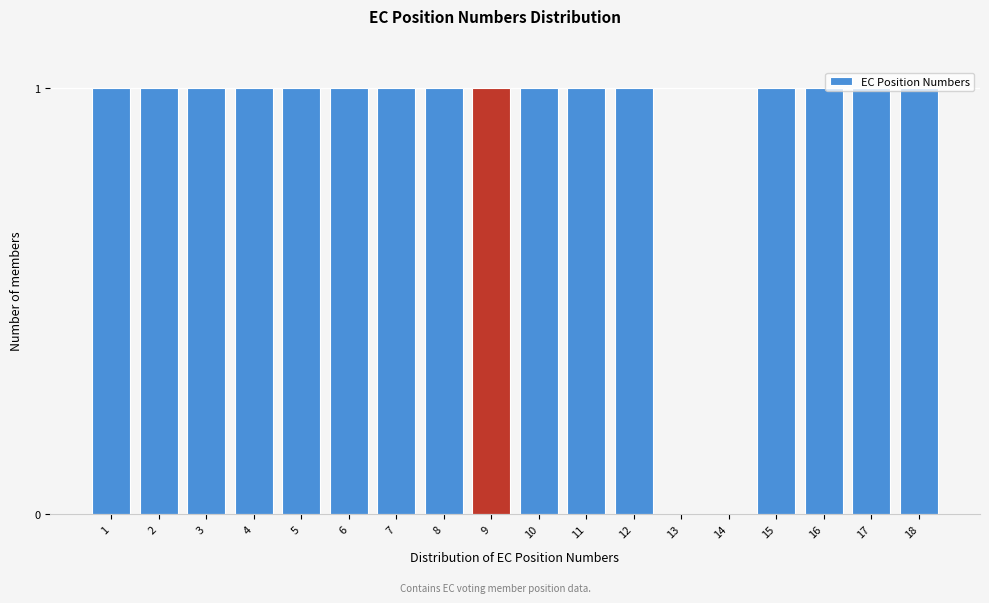

True or false: the data shows 2 at 9.

False